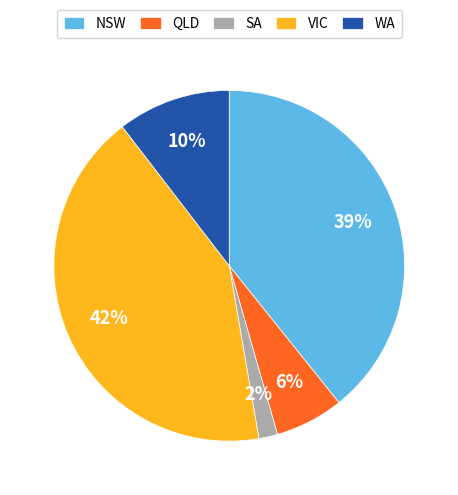

To the nearest percent, what portion does VIC represent?

42%